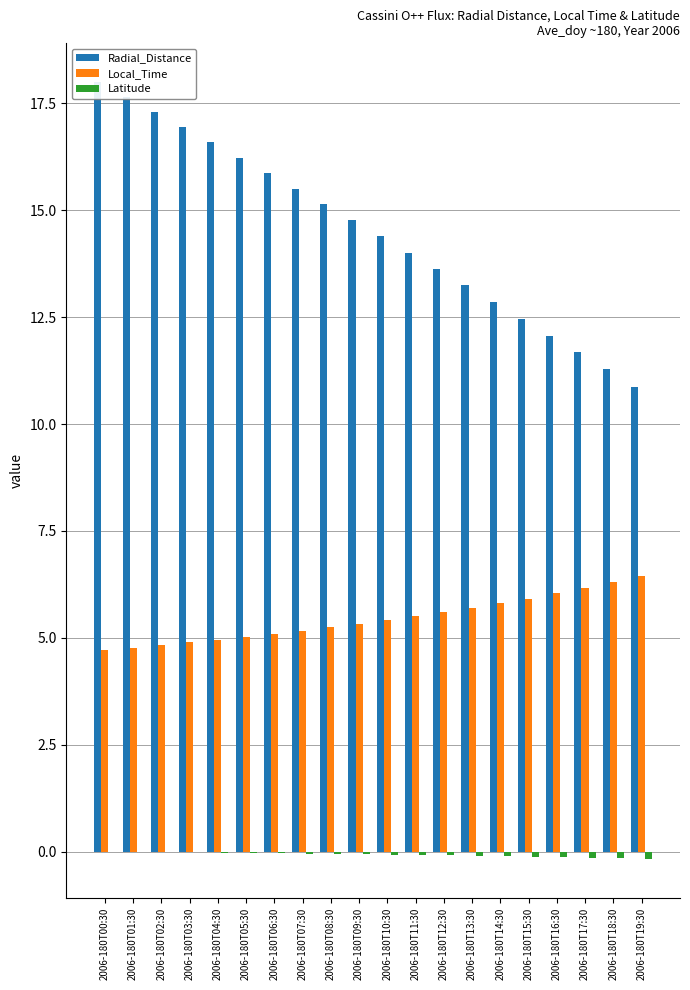

Which series has the widest spread of values?

Radial_Distance